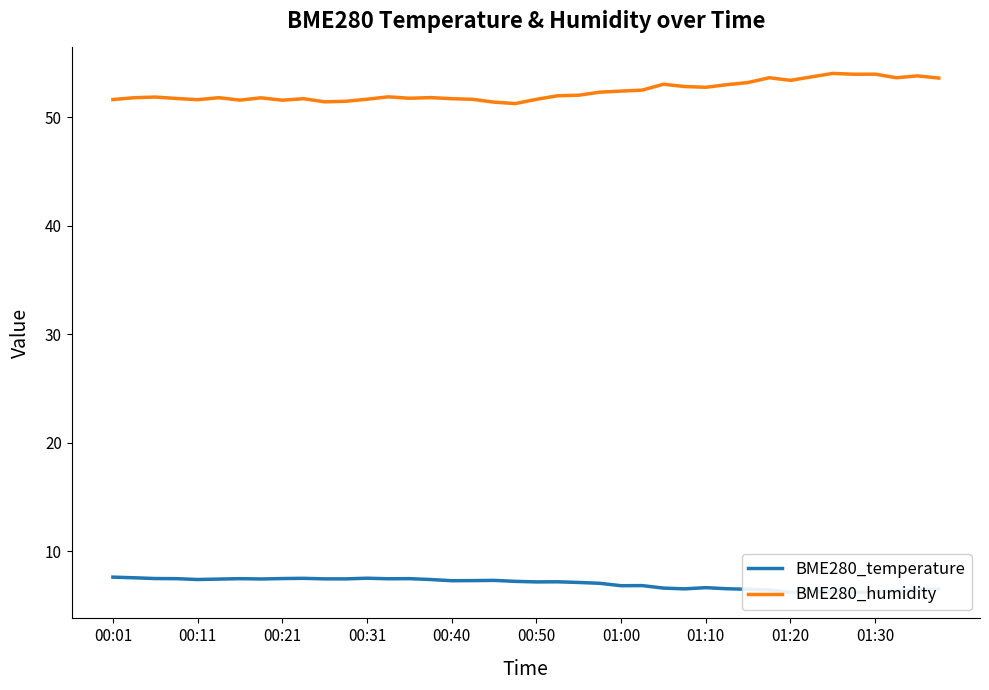

What is the highest value of the BME280_humidity series?

54.0